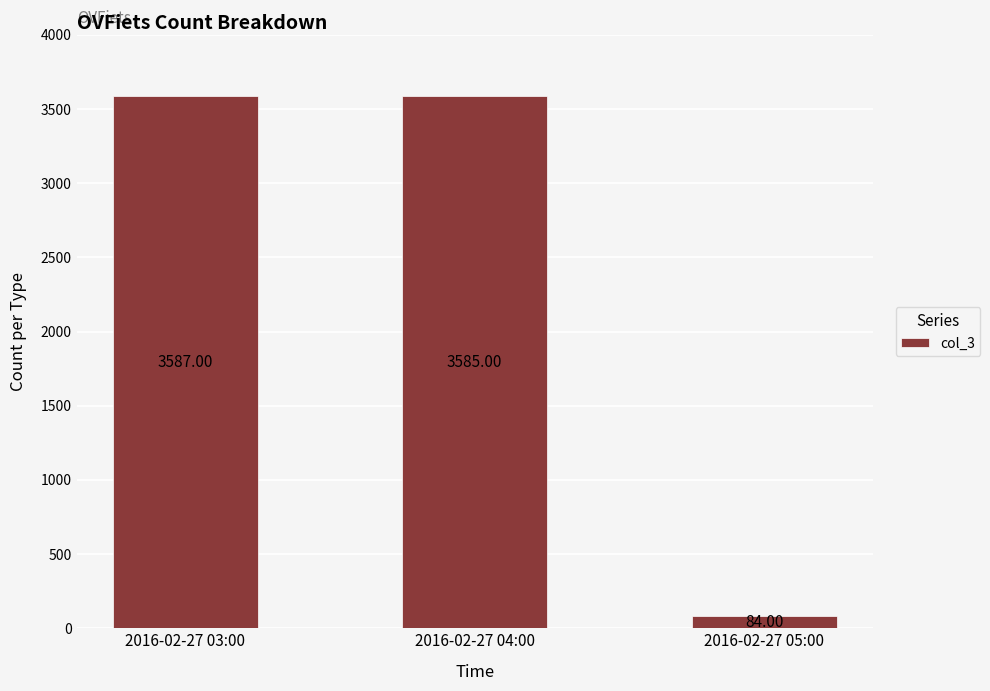

Reading right to left, transcribe all the data shown in this chart.

2016-02-27 05:00=84	2016-02-27 04:00=3585	2016-02-27 03:00=3587